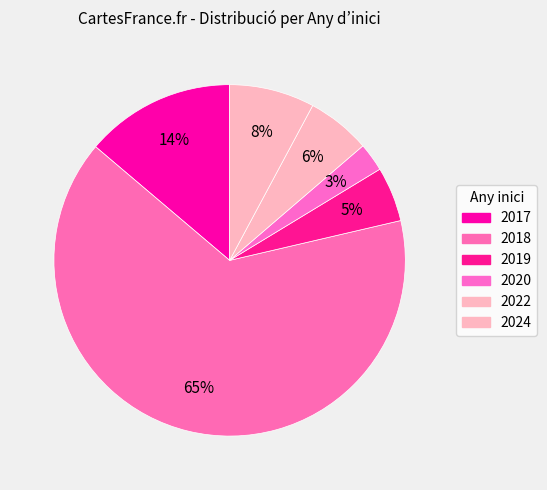

Count the number of slices in the pie.

6